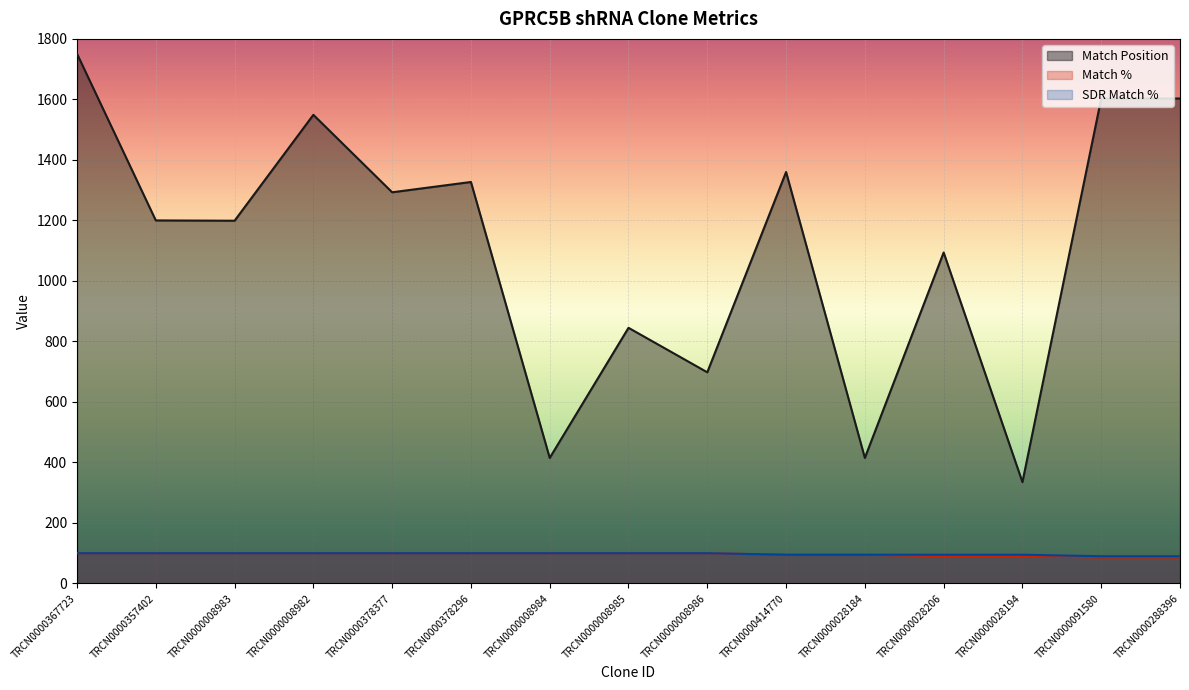

True or false: SDR Match % and Match Position intersect in this chart.

False